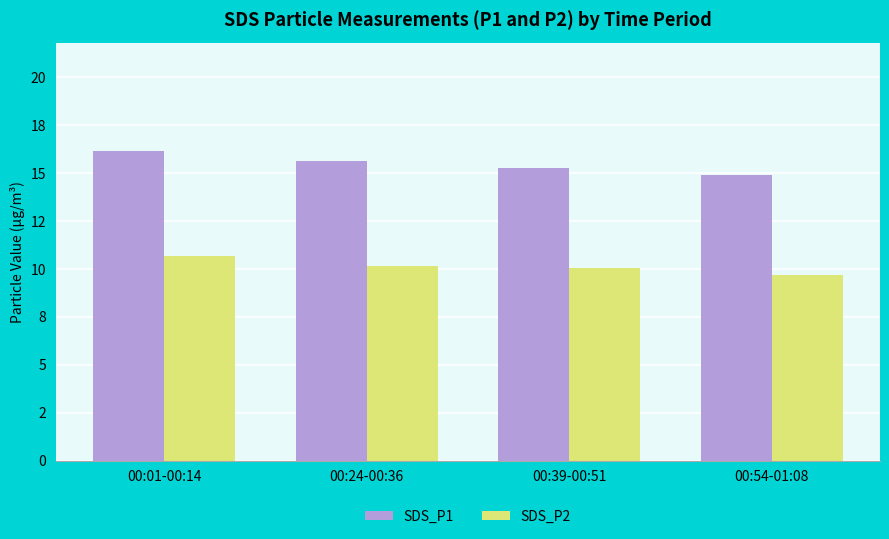

What is the sum of the SDS_P2 values at 00:54-01:08 and 00:01-00:14?

20.4